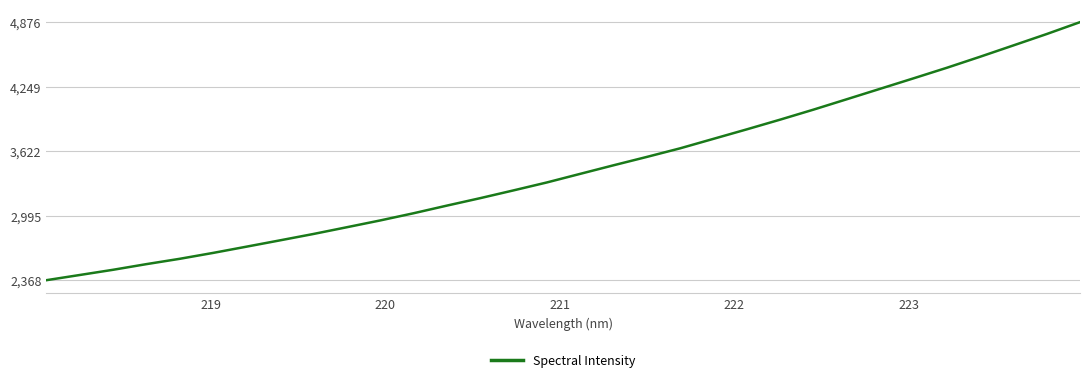

What is the difference between the maximum and minimum values?

2507.8